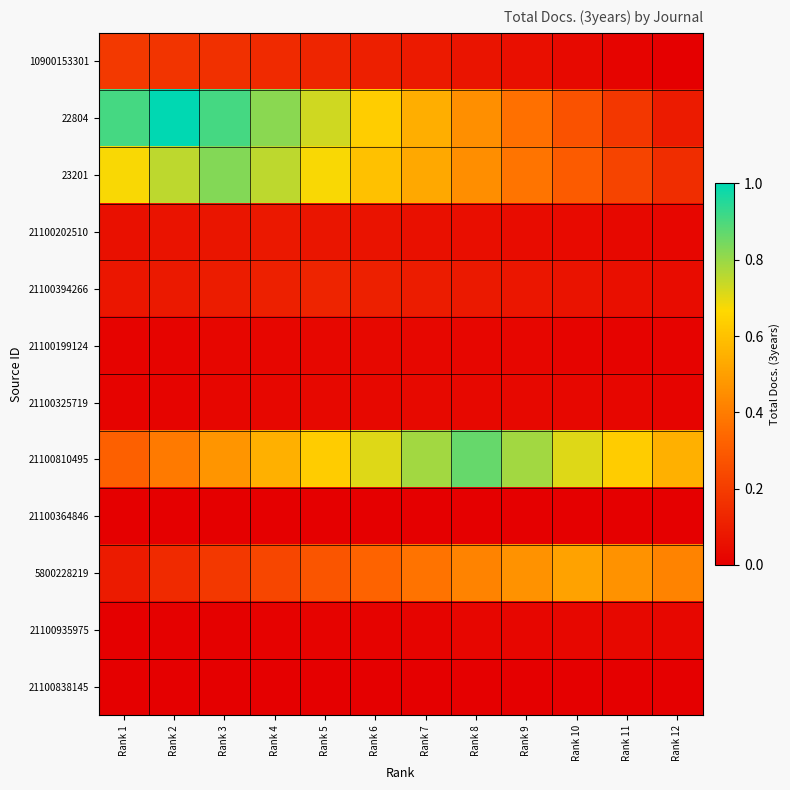

What is the maximum value shown in the chart?

1.0